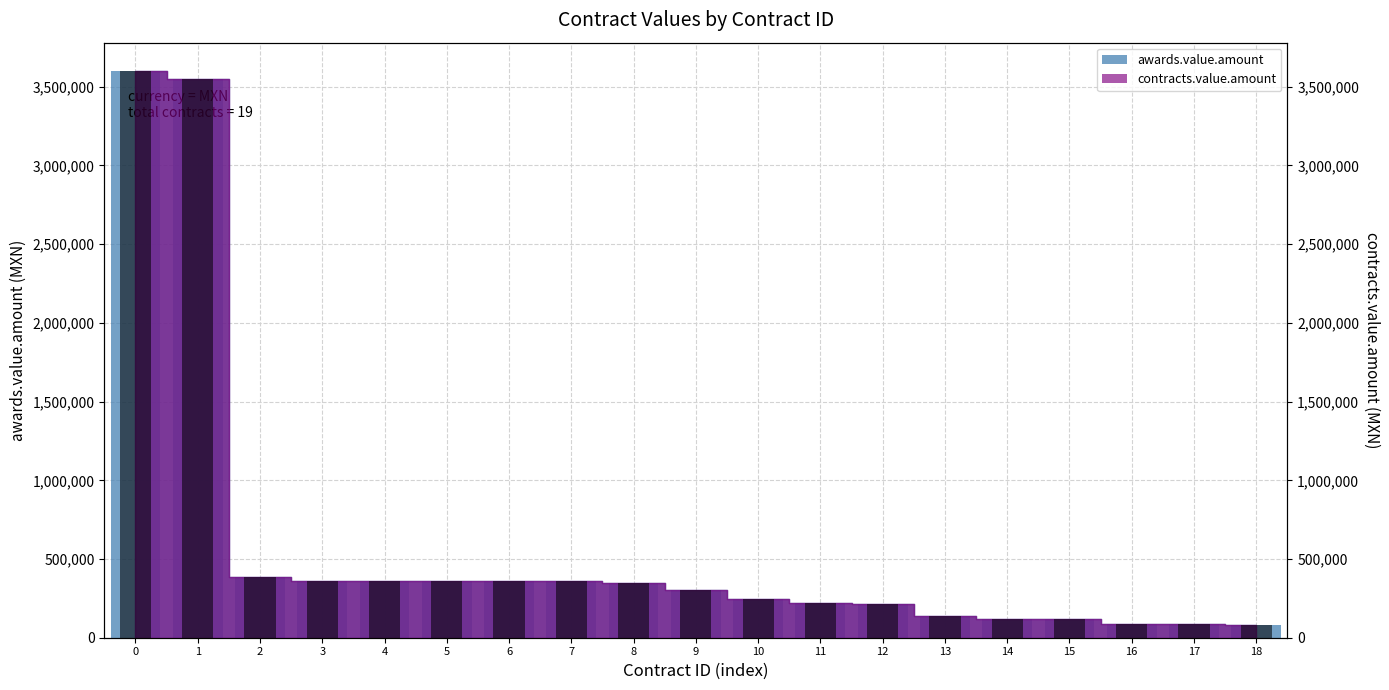

What is the difference between the maximum and minimum values in the awards.value.amount series?

3517650.0